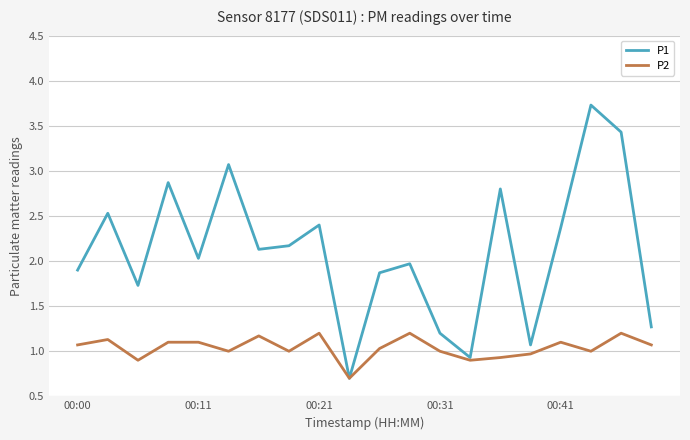

Which series has the largest total across all categories?

P1